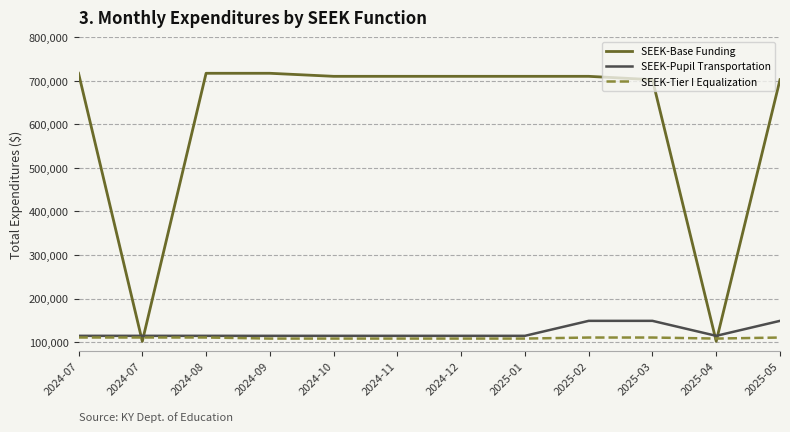

What is the label of the 8th point from the right?

2024-10